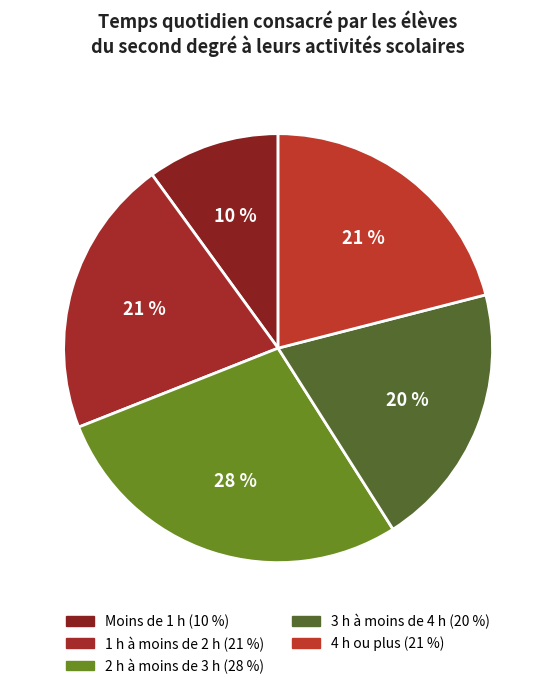

To the nearest percent, what is the difference between the 4 h ou plus and 3 h à moins de 4 h slice percentages?

1%